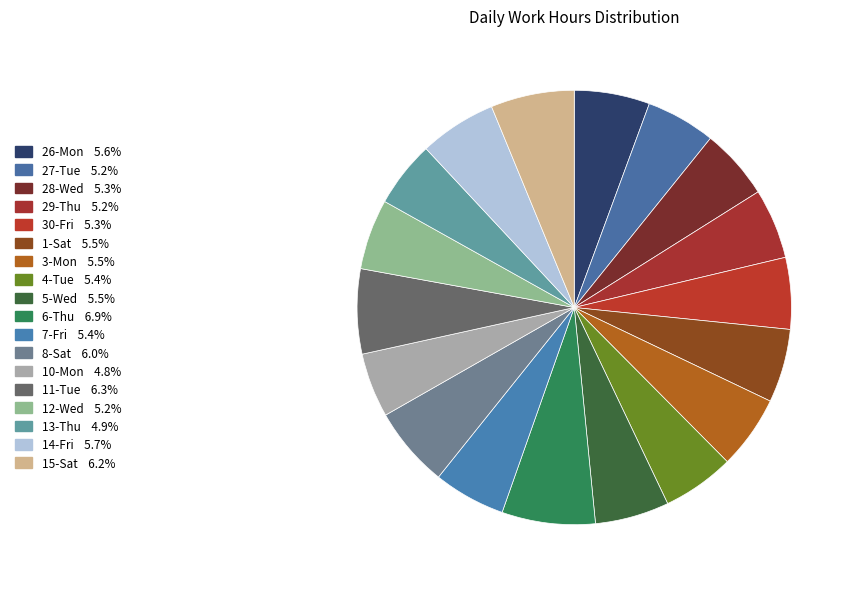

How many slices are in this pie chart?

18